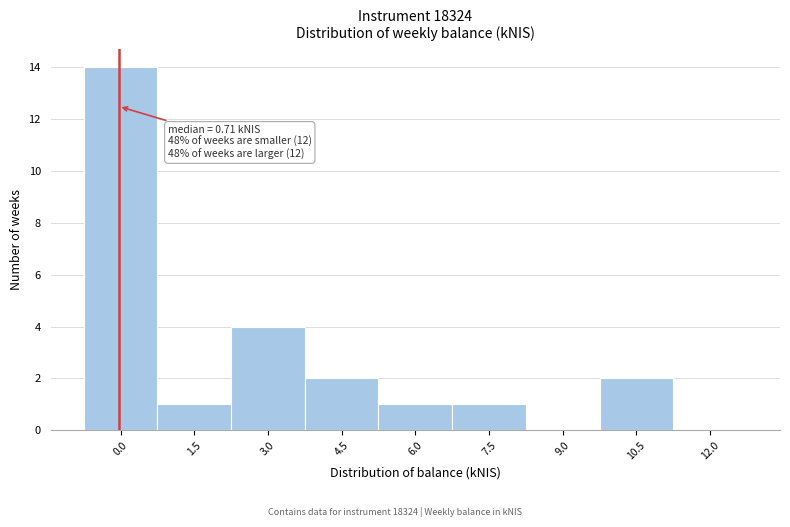

Reading right to left, extract all data points from this chart.

12.0=0	10.5=2	9.0=0	7.5=1	6.0=1	4.5=2	3.0=4	1.5=1	0.0=14